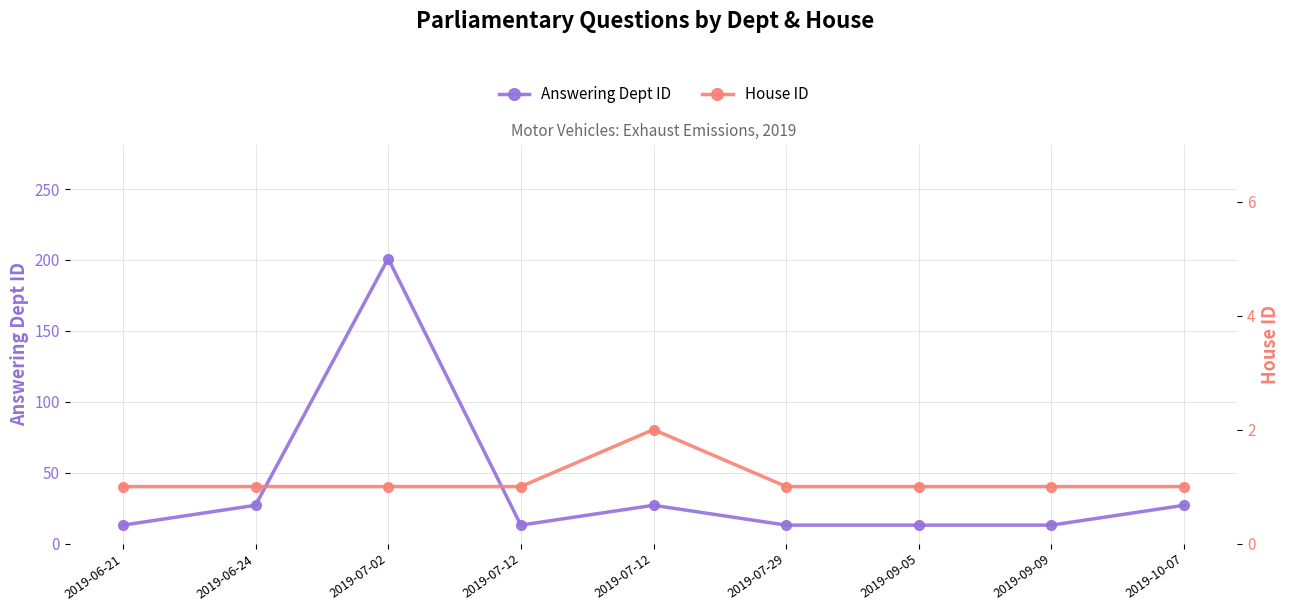

What are all the series names shown in the legend?

Answering Dept ID, House ID